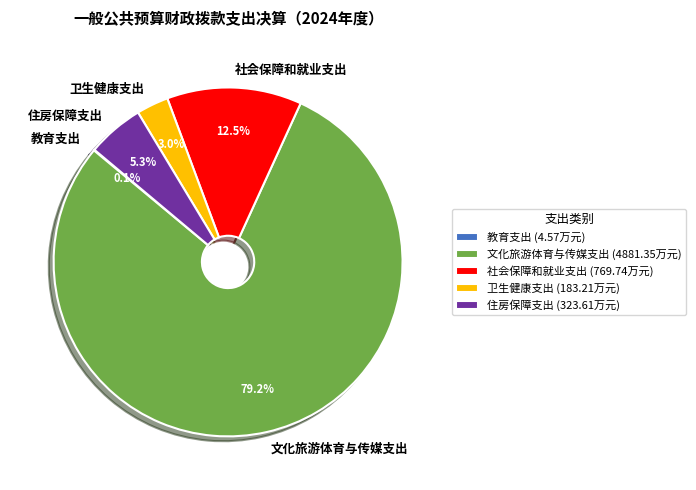

To the nearest percent, what is the difference between the largest and smallest slice percentages?

79%